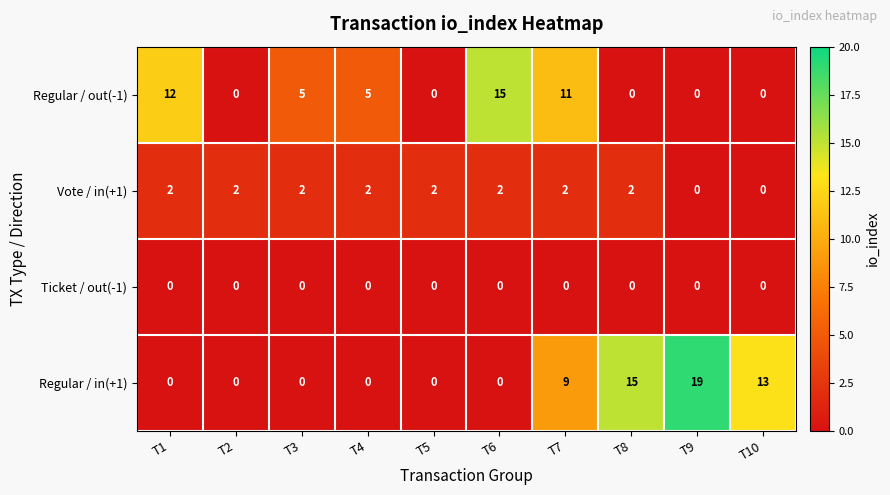

The value of Vote / in(+1) at T4 is 3. True or false?

False